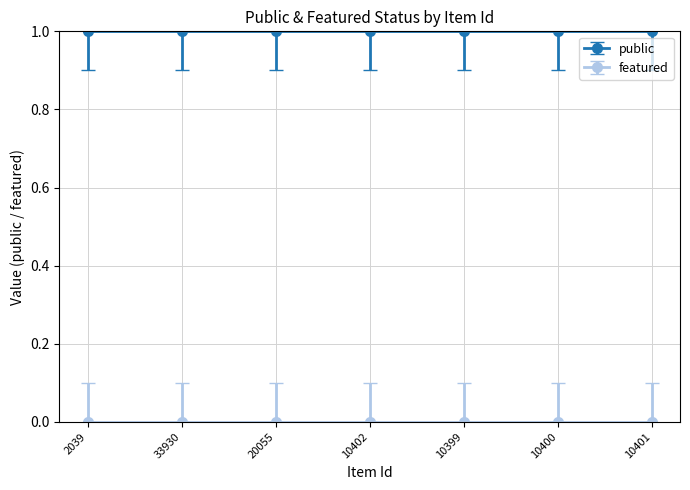

What is the spread (max minus min) of values at 10400?

1